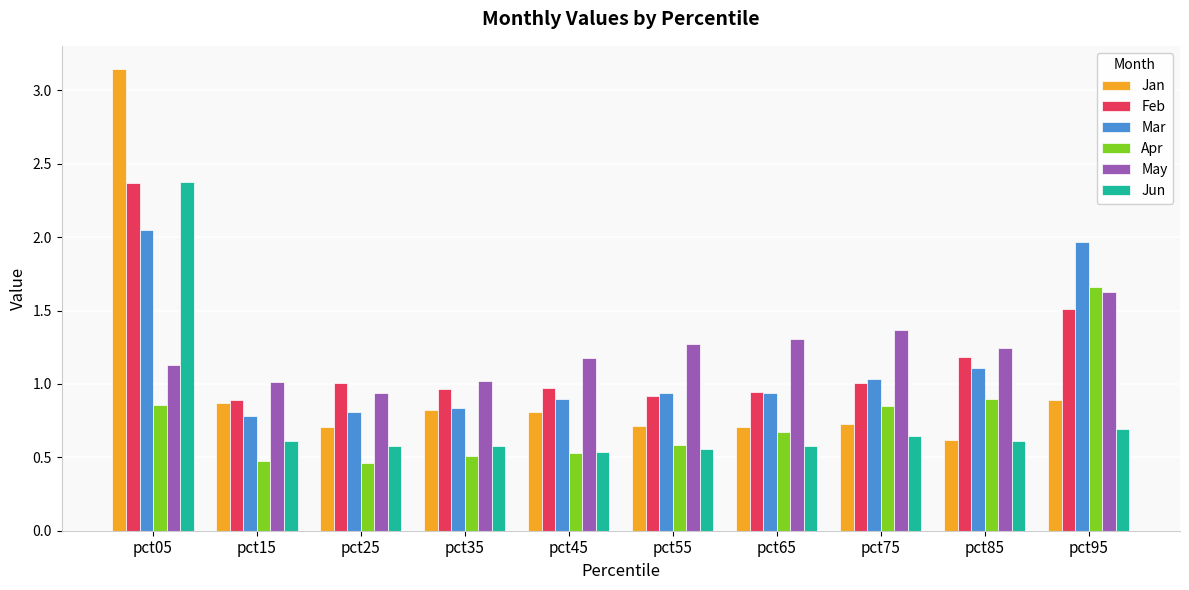

At which category is the sum across all series the highest?

pct05